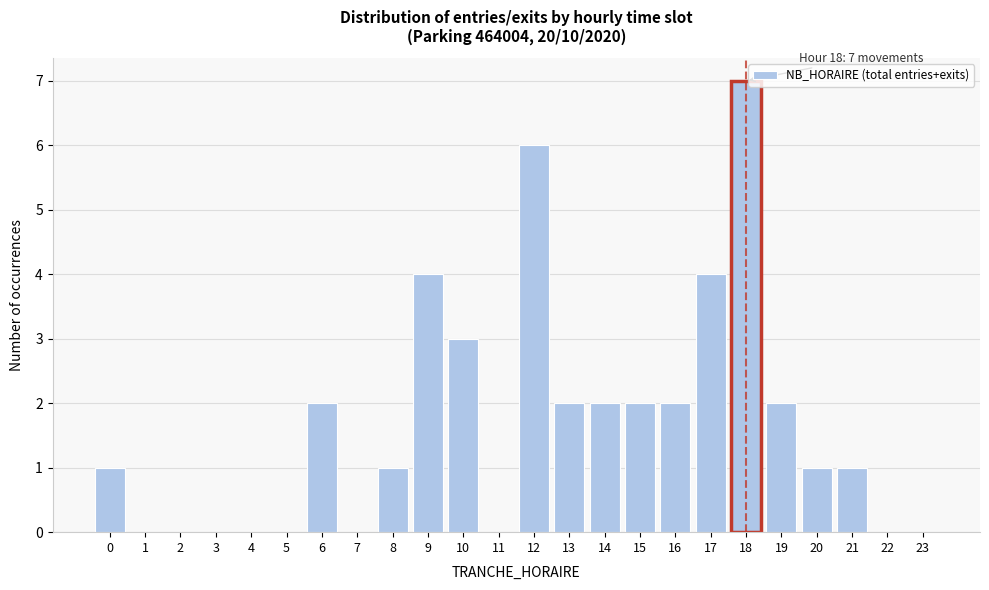

Reading right to left, what are all the values shown in this chart?

23=0	22=0	21=1	20=1	19=2	18=7	17=4	16=2	15=2	14=2	13=2	12=6	11=0	10=3	9=4	8=1	7=0	6=2	5=0	4=0	3=0	2=0	1=0	0=1